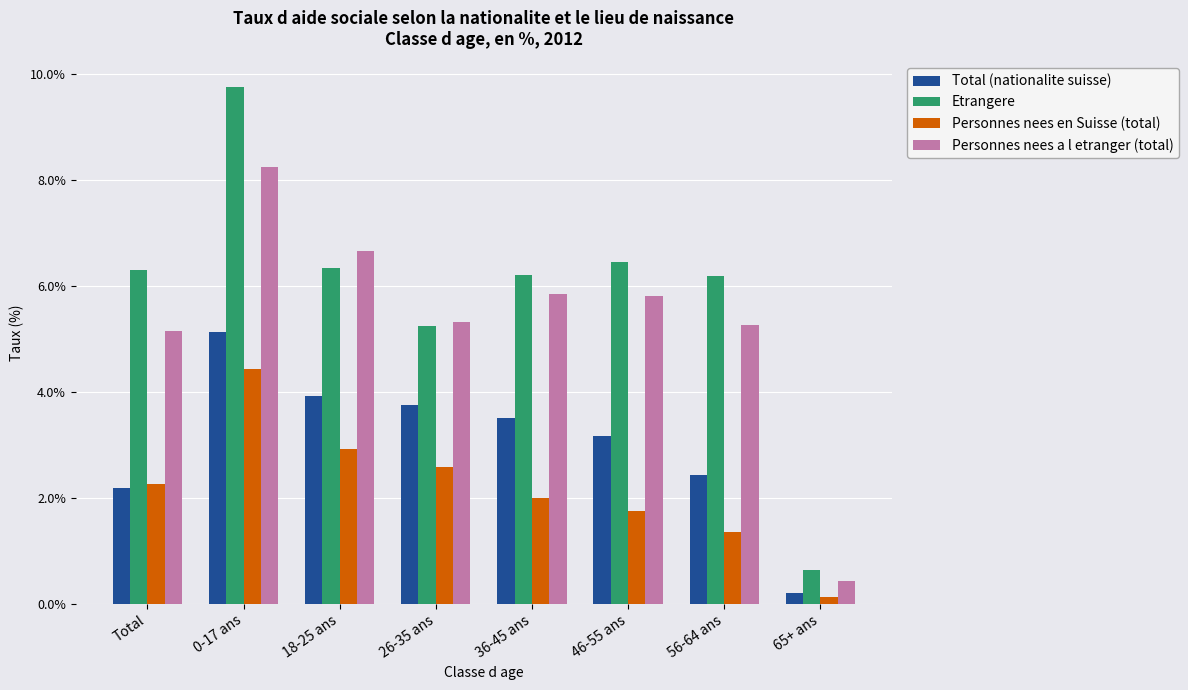

List the series in order of their peak value, lowest first.

Personnes nees en Suisse (total), Total (nationalite suisse), Personnes nees a l etranger (total), Etrangere